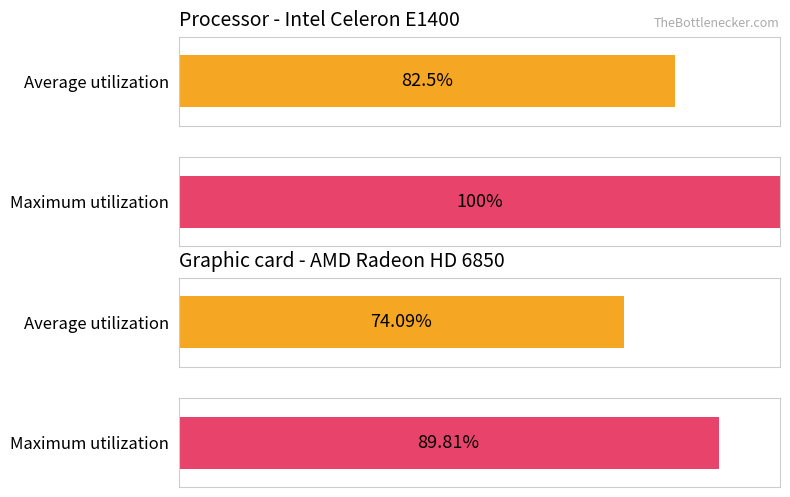

What is the average value of the Maximum utilization series?

94.9